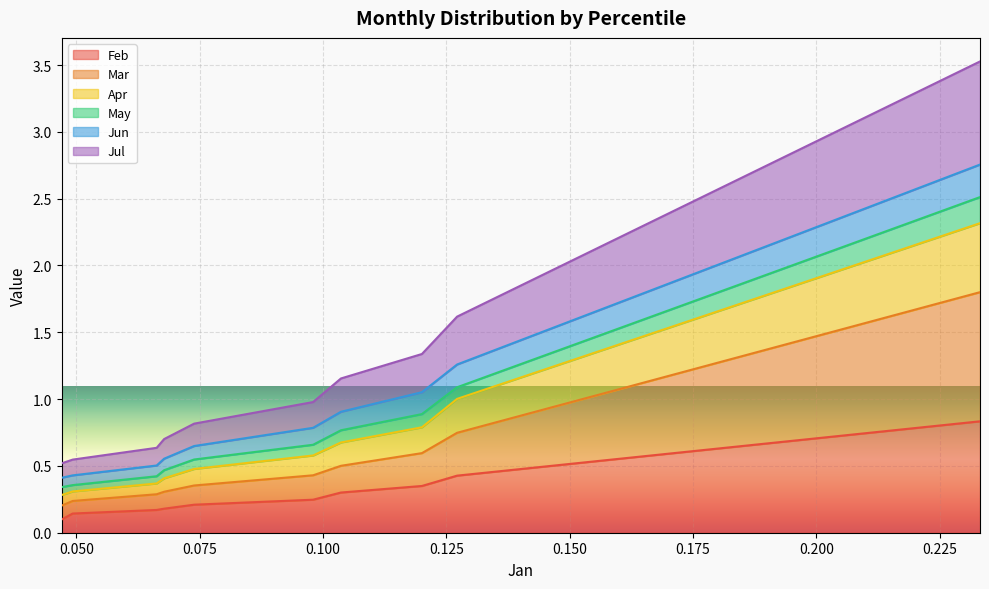

The value of Mar at pct75 is 0.2. True or false?

False